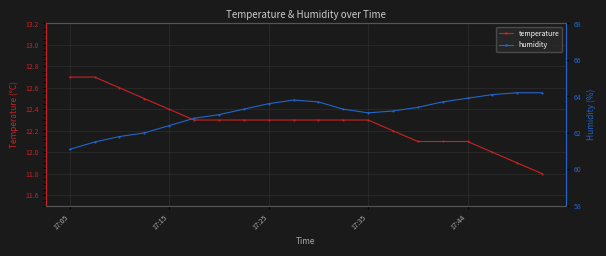

What is the difference between the highest and lowest values at 14?

51.3